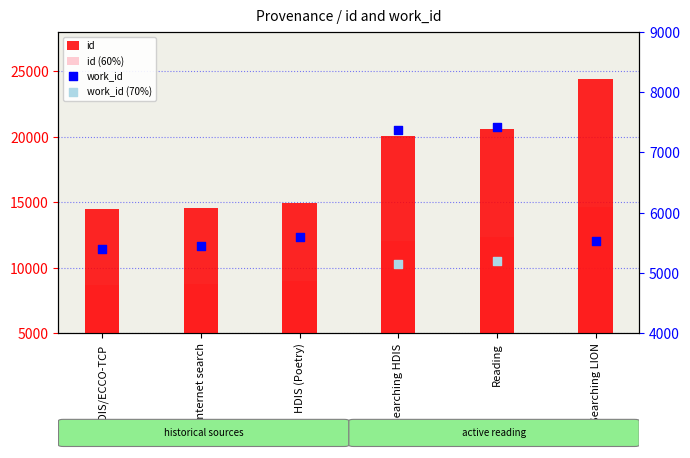

Which series has the largest Y range (max minus min)?

id